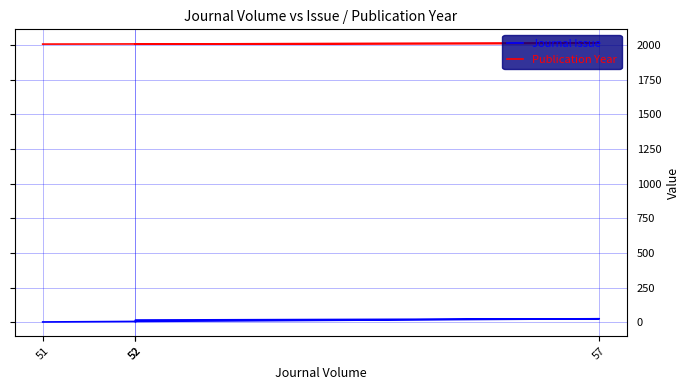

Which series has the largest range (max minus min)?

Journal Issue